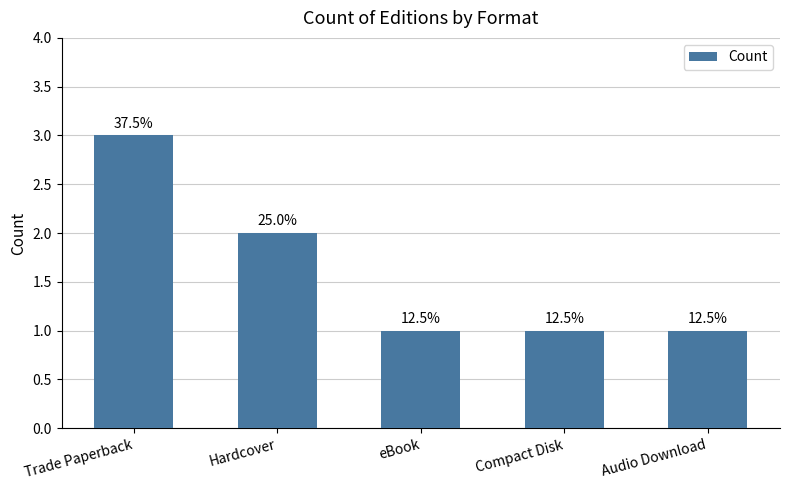

Are the bars horizontal?

No